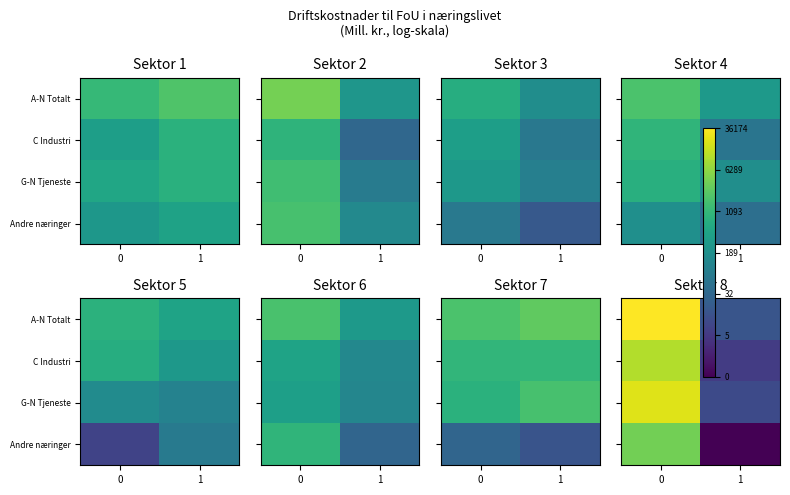

Count the number of data series in this chart.

4